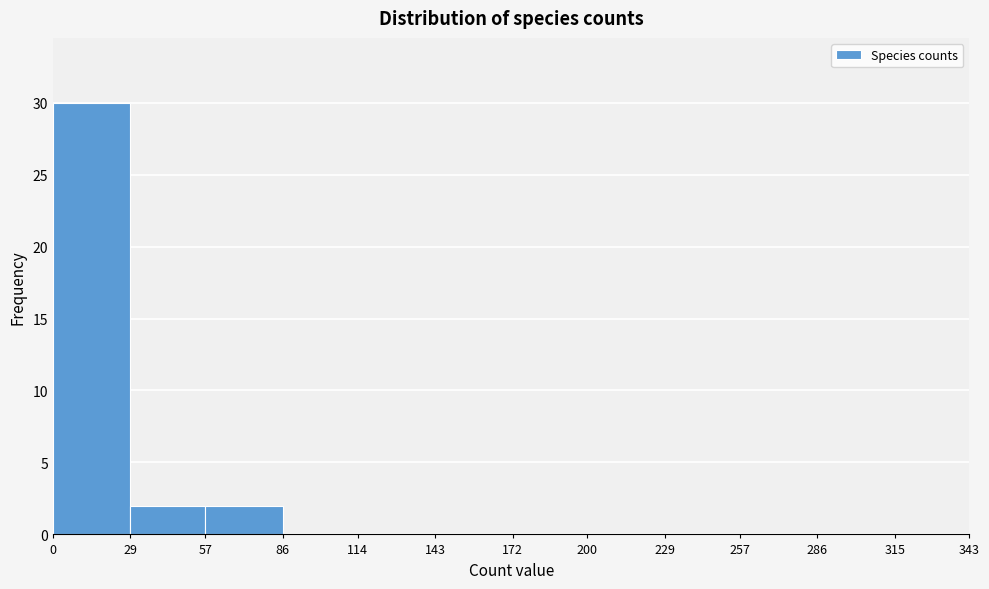

Reading left to right, list every bar in this chart as the range it spans on the x-axis followed by its height. The values are not printed on the chart, so give them approximately, as read against the axis.

0 to 29: 30
29 to 57: 2
57 to 86: 2
86 to 114: 0
114 to 143: 0
143 to 172: 0
172 to 200: 0
200 to 229: 0
229 to 257: 0
257 to 286: 0
286 to 315: 0
315 to 343: 0